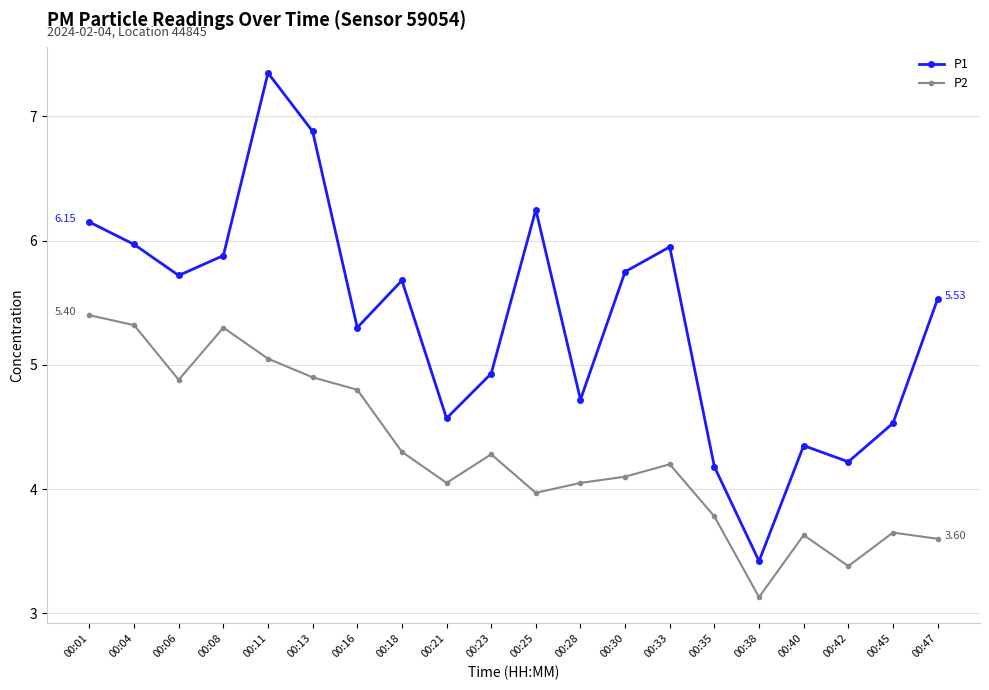

What is the value of the P1 point at the 20th from the left?

5.5